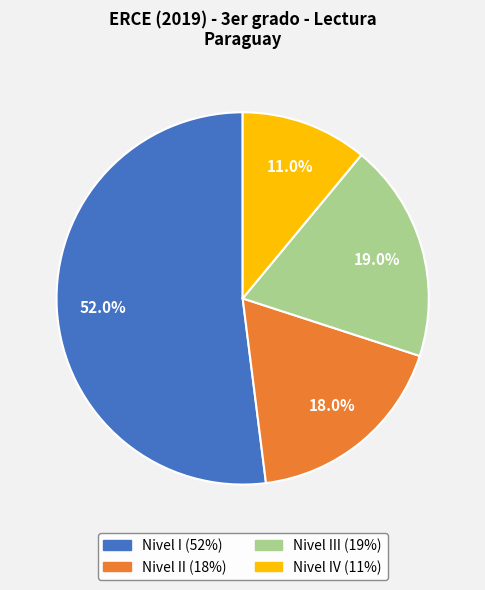

Is there any slice that represents more than half of the pie?

Yes